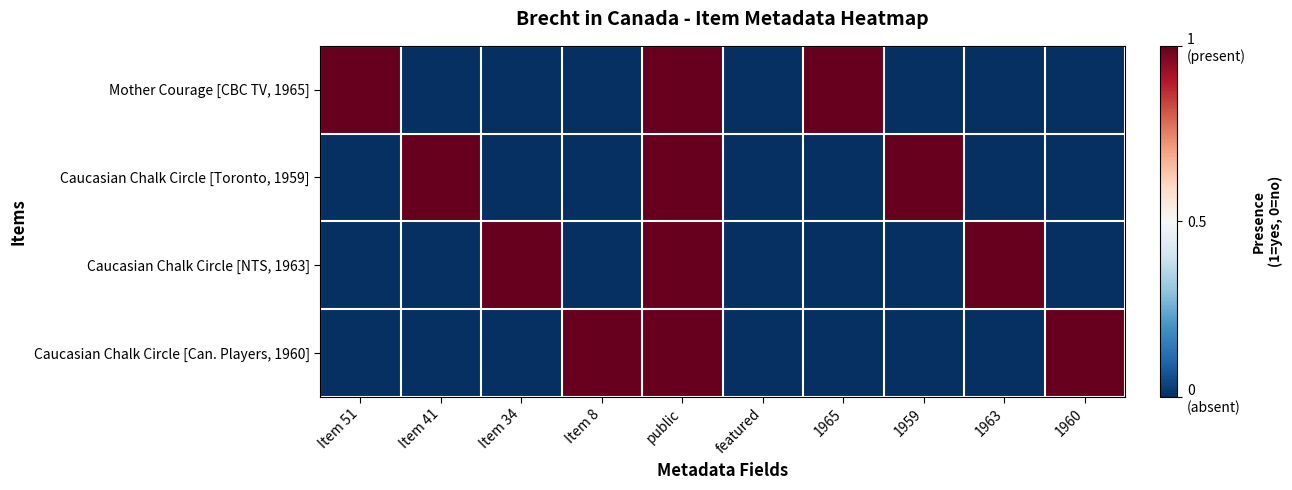

Reading left to right, extract all data points from this chart.

Mother Courage [CBC TV, 1965]: Item 51=0.5	Item 41=-0.5	Item 34=-0.5	Item 8=-0.5	public=0.5	featured=-0.5	1965=0.5	1959=-0.5	1963=-0.5	1960=-0.5
Caucasian Chalk Circle [Toronto, 1959]: Item 51=-0.5	Item 41=0.5	Item 34=-0.5	Item 8=-0.5	public=0.5	featured=-0.5	1965=-0.5	1959=0.5	1963=-0.5	1960=-0.5
Caucasian Chalk Circle [NTS, 1963]: Item 51=-0.5	Item 41=-0.5	Item 34=0.5	Item 8=-0.5	public=0.5	featured=-0.5	1965=-0.5	1959=-0.5	1963=0.5	1960=-0.5
Caucasian Chalk Circle [Can. Players, 1960]: Item 51=-0.5	Item 41=-0.5	Item 34=-0.5	Item 8=0.5	public=0.5	featured=-0.5	1965=-0.5	1959=-0.5	1963=-0.5	1960=0.5